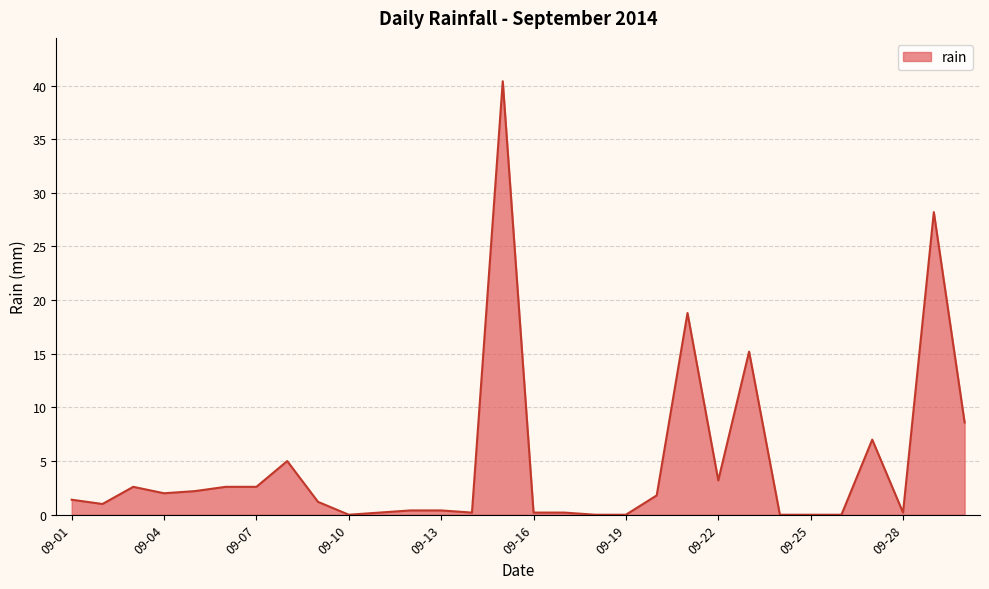

What is the maximum value shown in the chart?

40.4